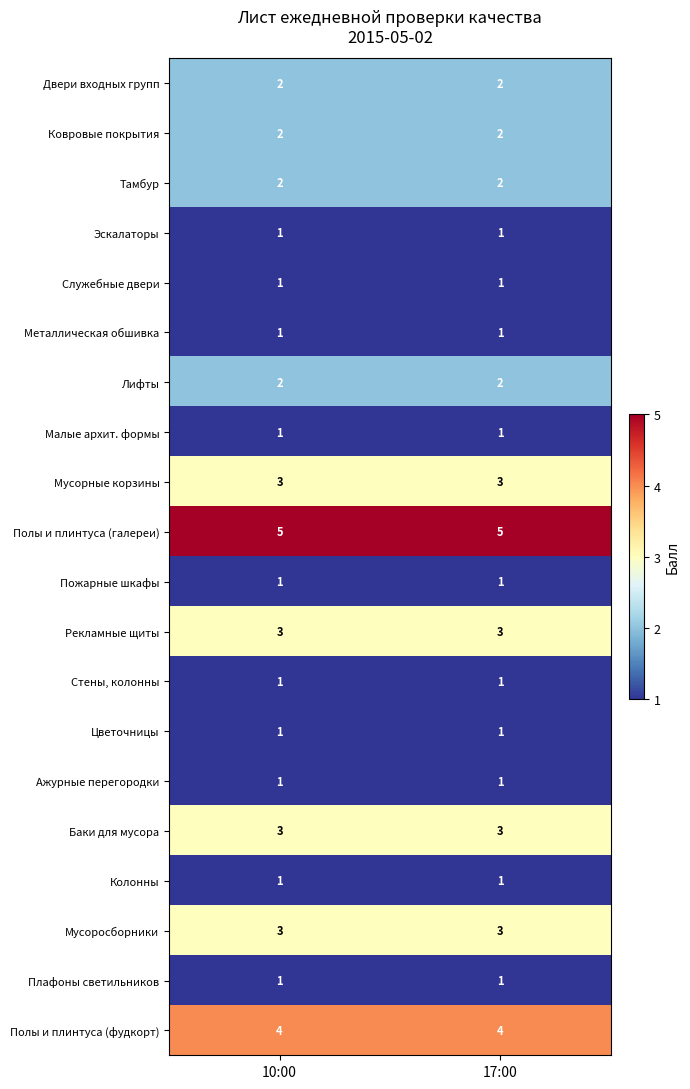

What is the smallest value displayed?

1